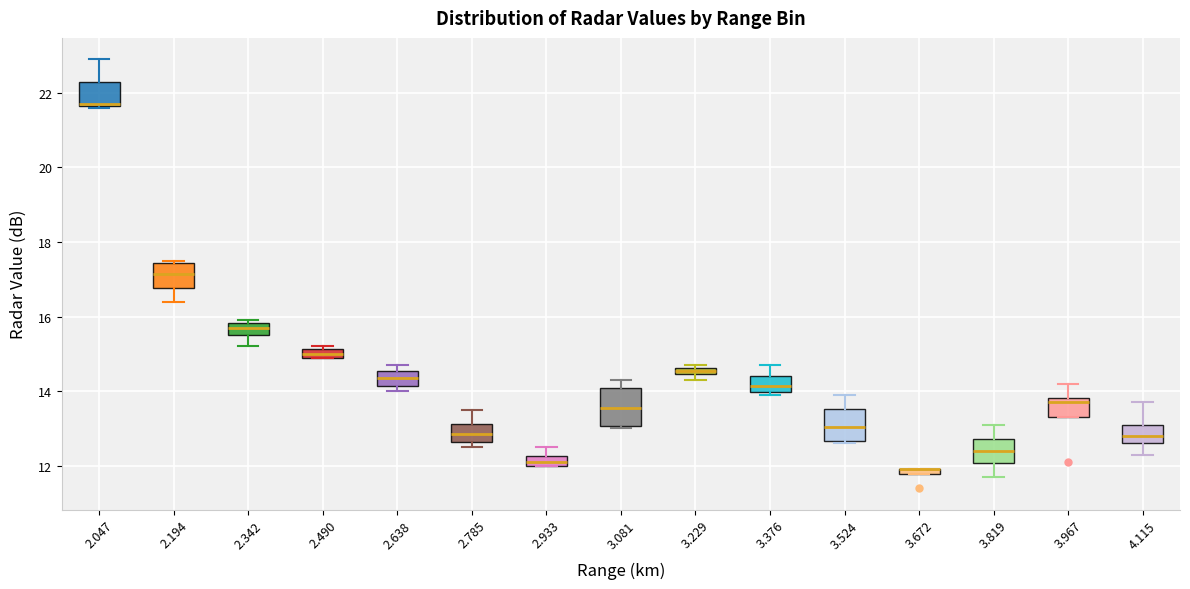

Where is the upper edge of the box at x = 2.638 on the y-axis? The values are not printed on the chart, so give them approximately, as read against the axis.

14.6